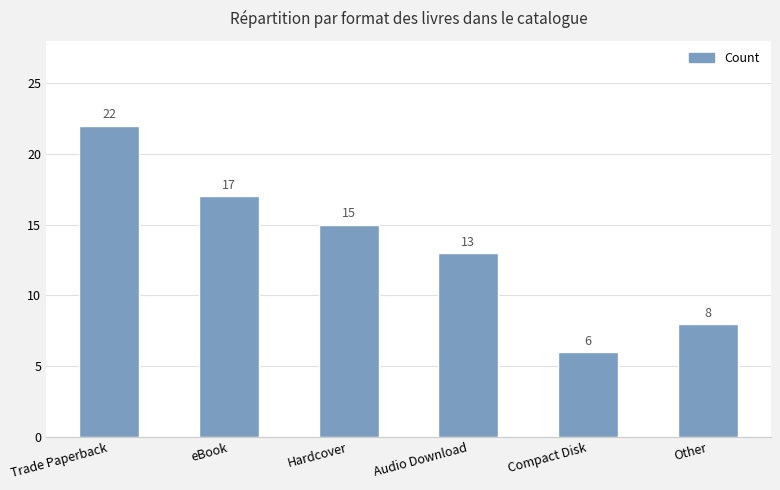

Where does the data first go above 15?

Trade Paperback